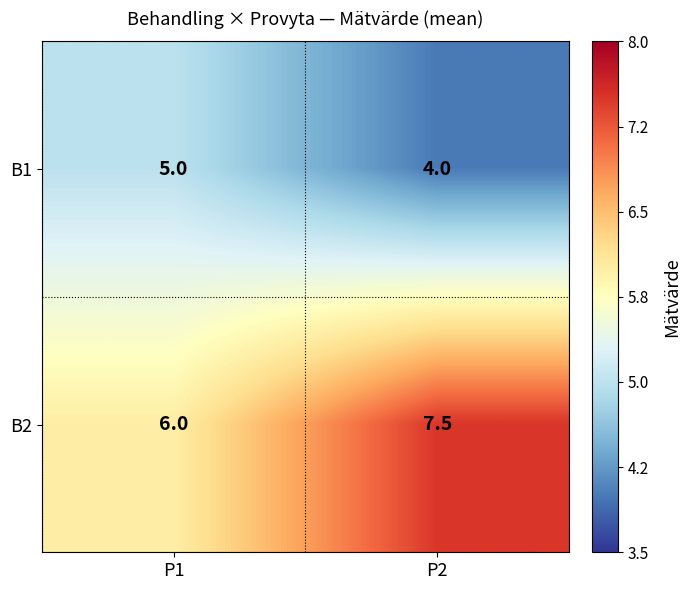

Count the number of data series in this chart.

2